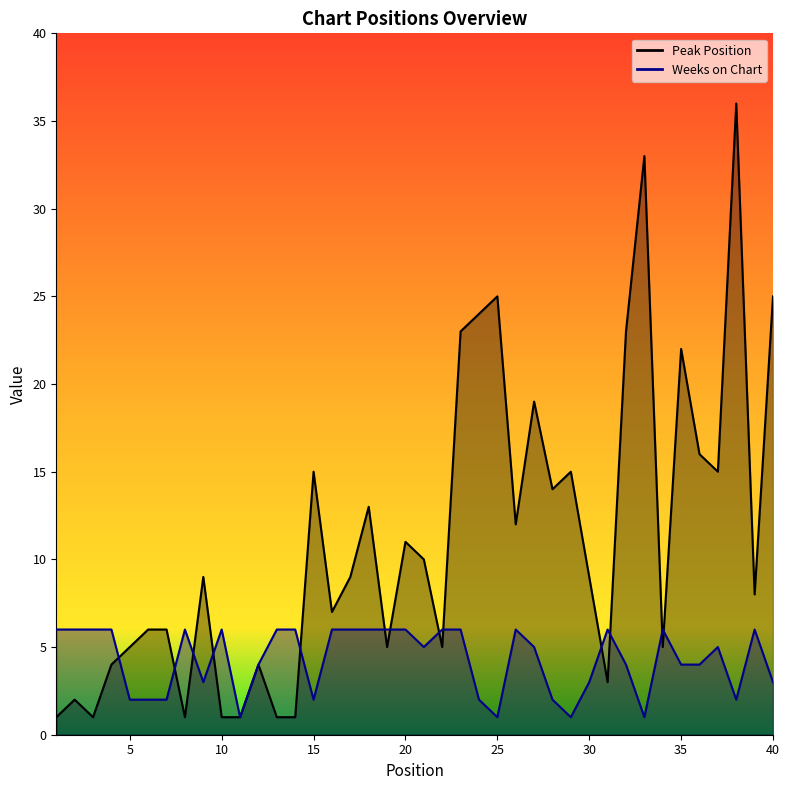

What is the lowest value of the Weeks on Chart series?

1